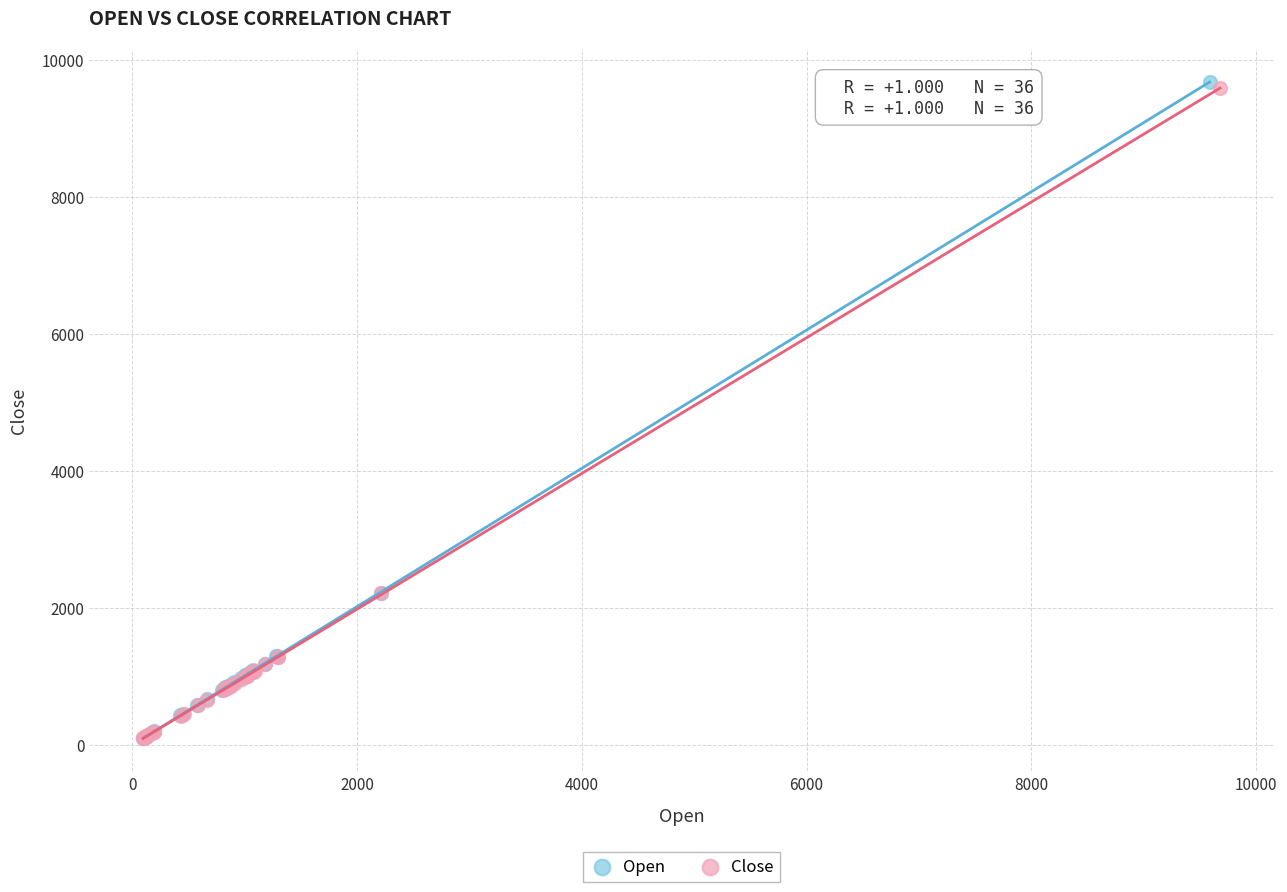

Which series contains the highest Y value?

Open